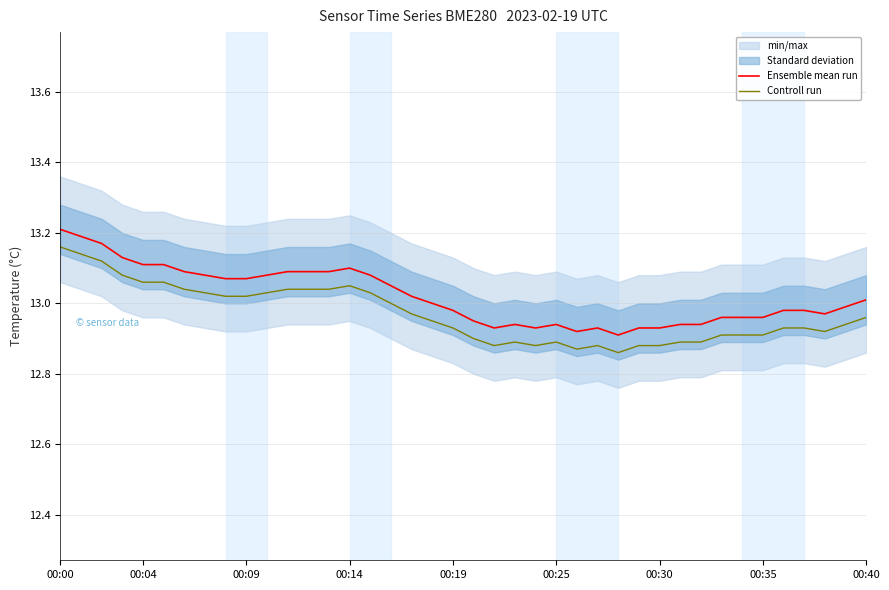

True or false: Ensemble mean run and Controll run intersect in this chart.

False